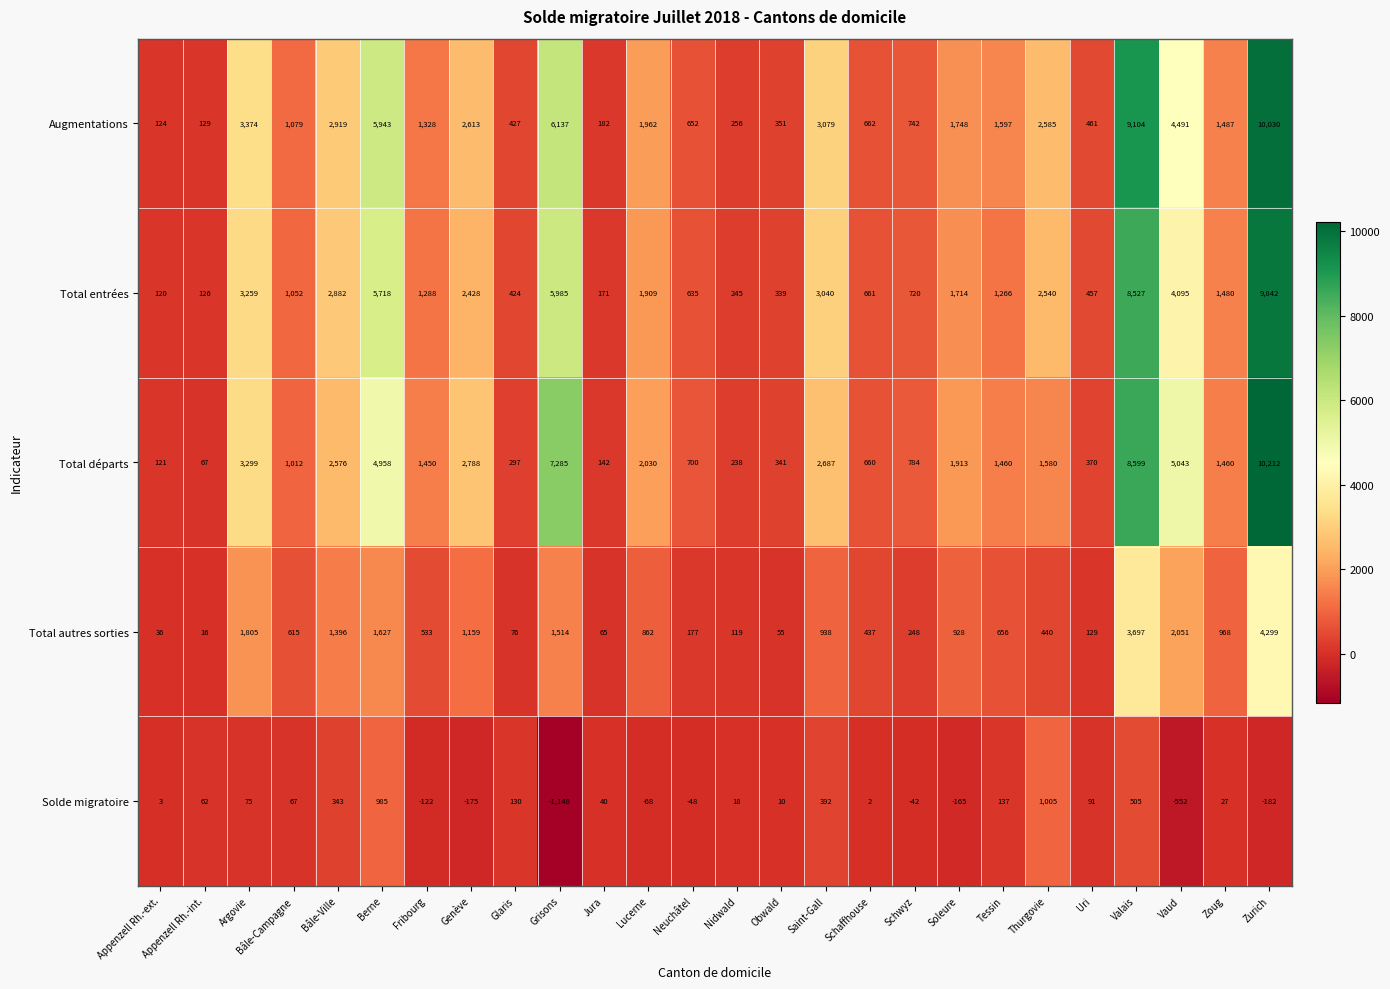

Which series changed the most between Appenzell Rh.-int. and Nidwald?

Total départs